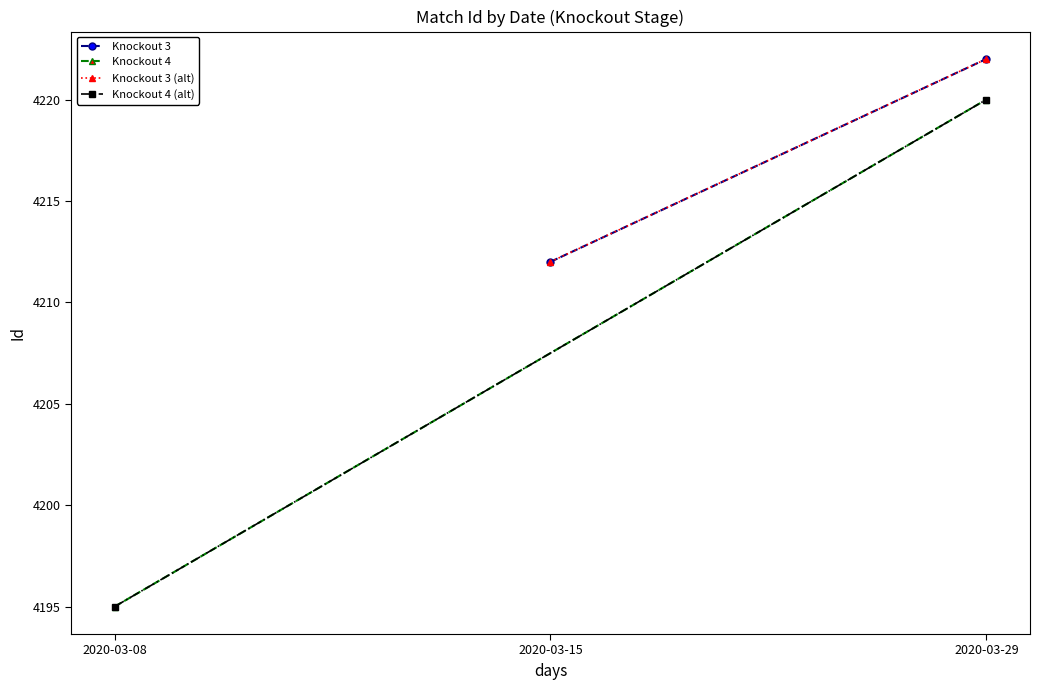

Is the value of Knockout 4 at 2020-03-15 greater than the value of Knockout 3 at 2020-03-08?

Yes